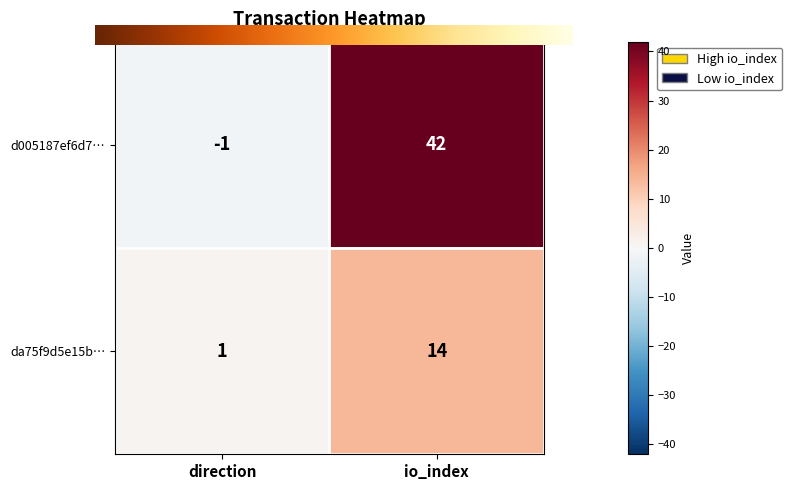

Reading left to right, transcribe all the data shown in this chart.

d005187ef6d7…: direction=-1	io_index=42
da75f9d5e15b…: direction=1	io_index=14